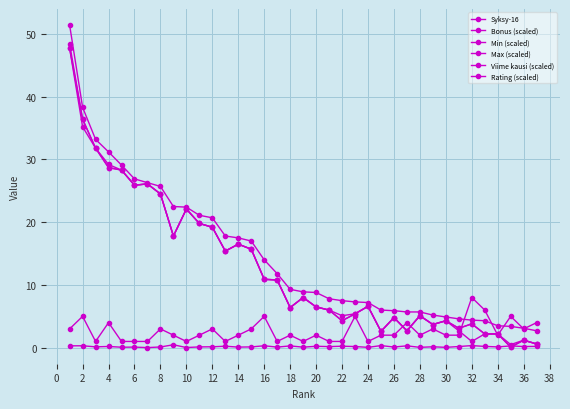

What is the sum of all Viime kausi (scaled) values?

477.2